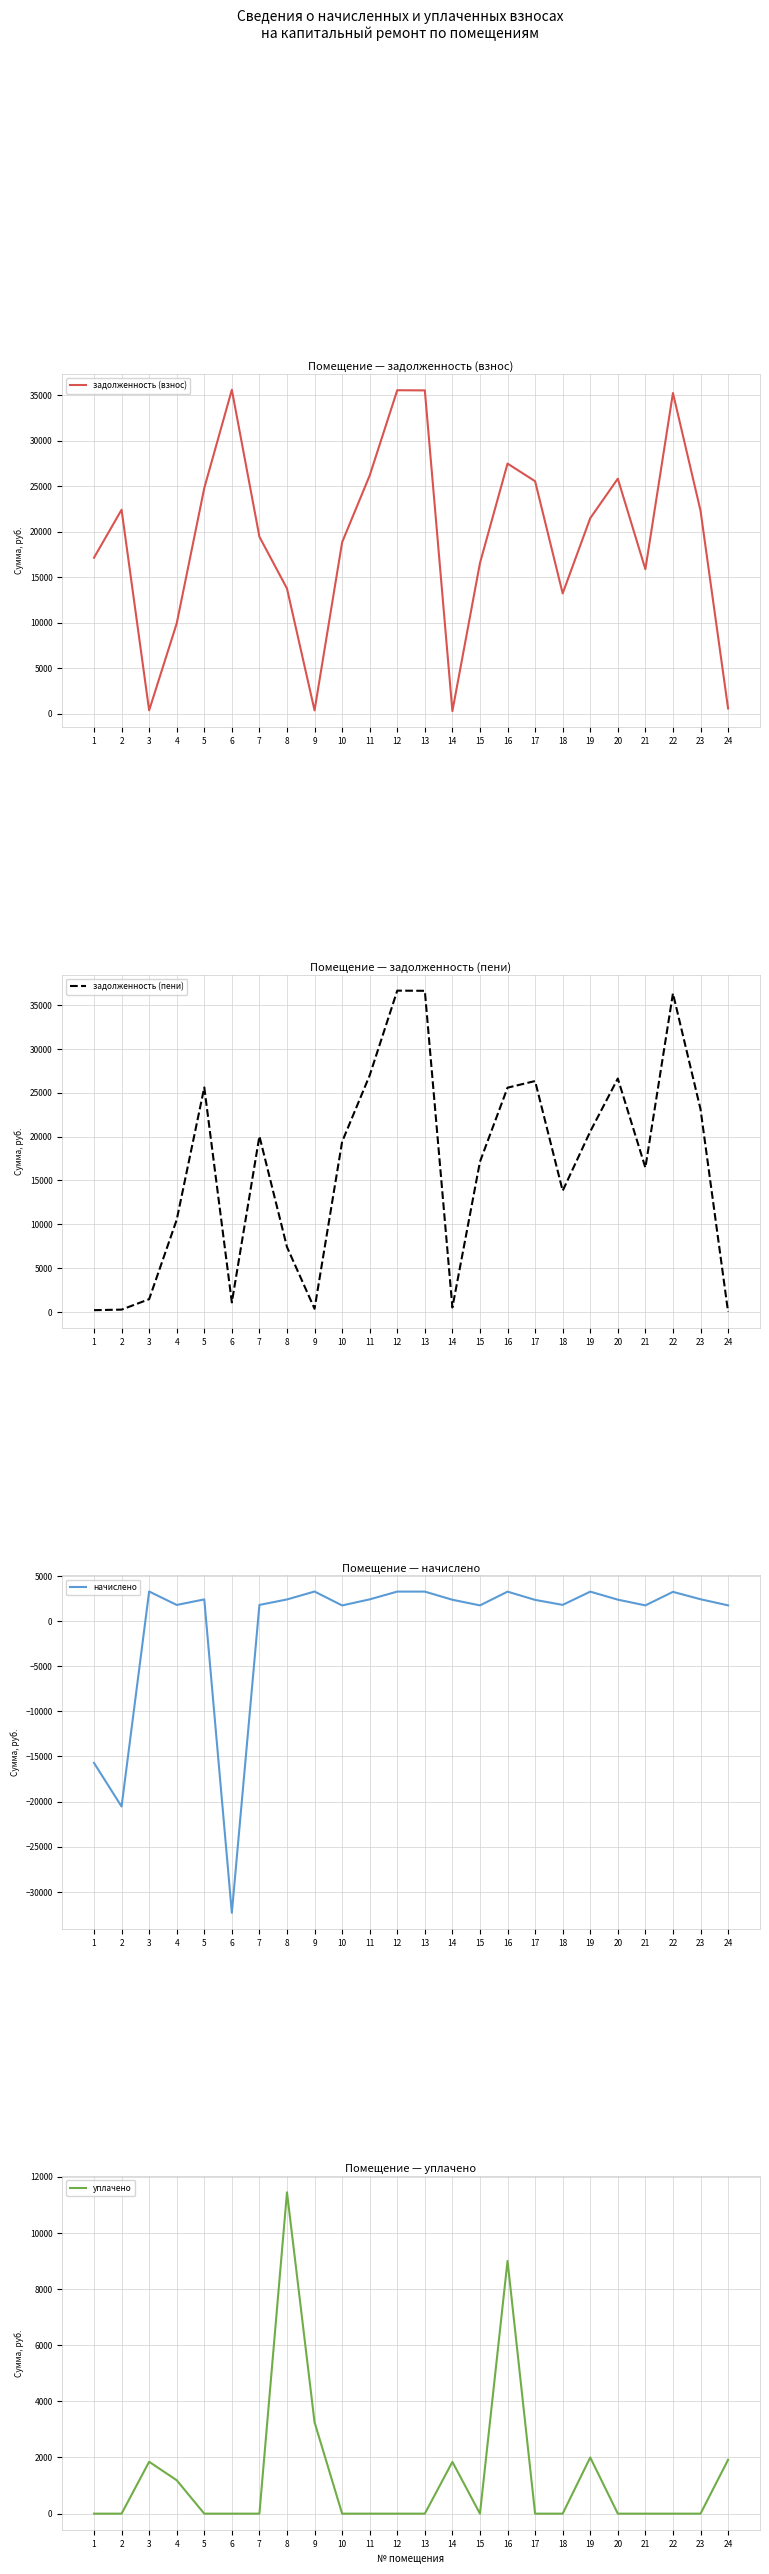

Is it true that начислено equals 3258.7 at 19?

True